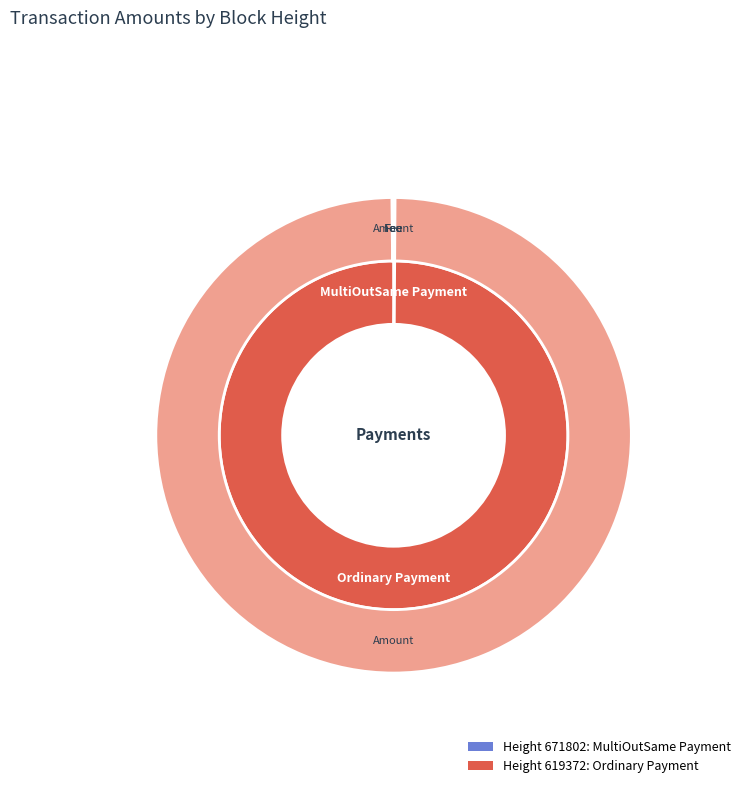

Which has a higher value, 671802 or 619372?

619372